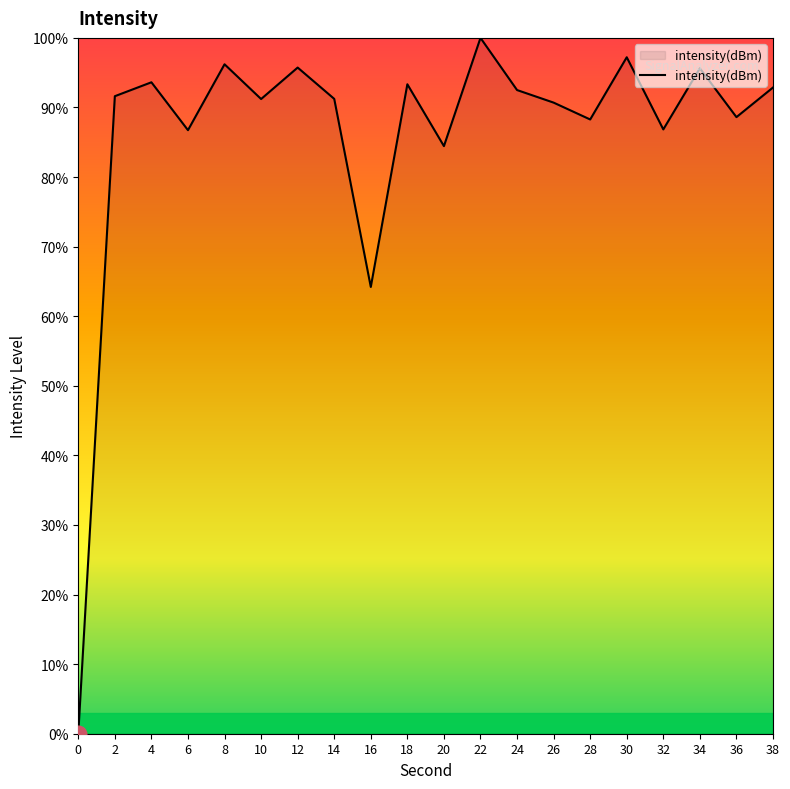

How many lines are shown in the chart?

1